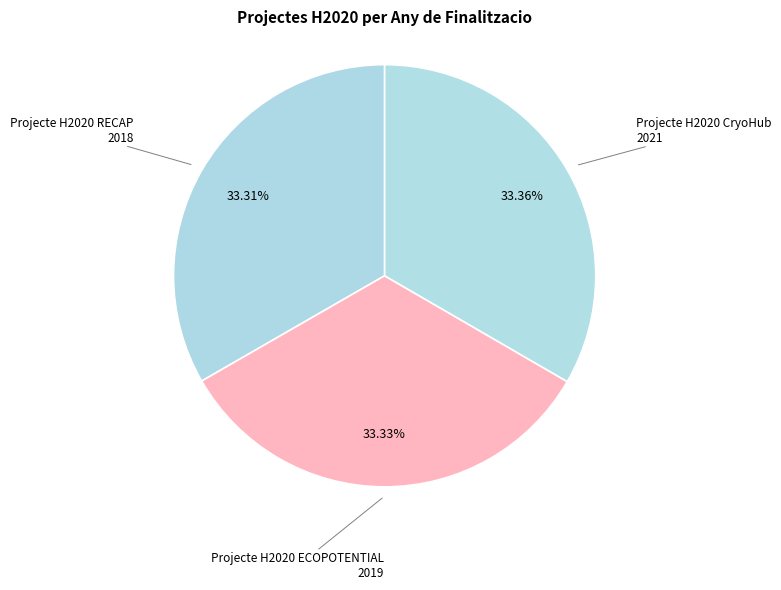

Which category has the biggest portion of the pie?

Projecte H2020 CryoHub